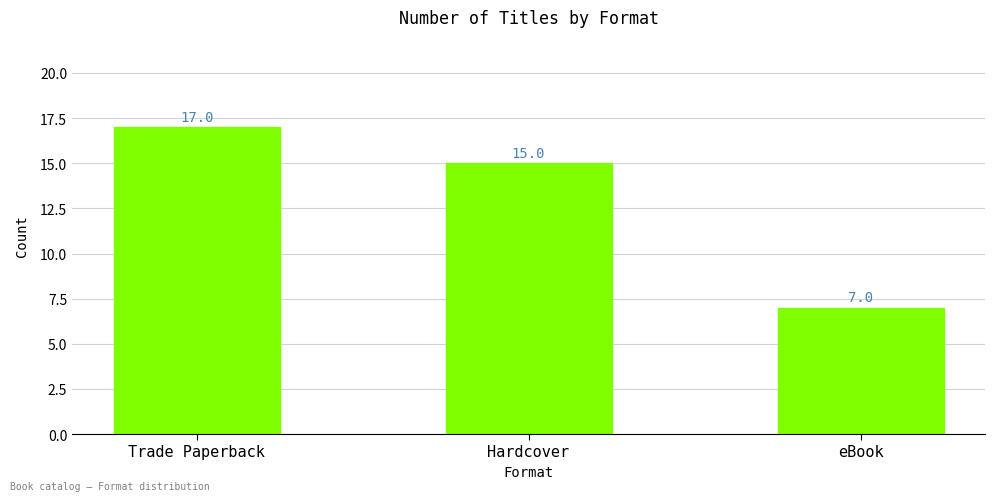

The chart shows a value of 15 at Hardcover. True or false?

True